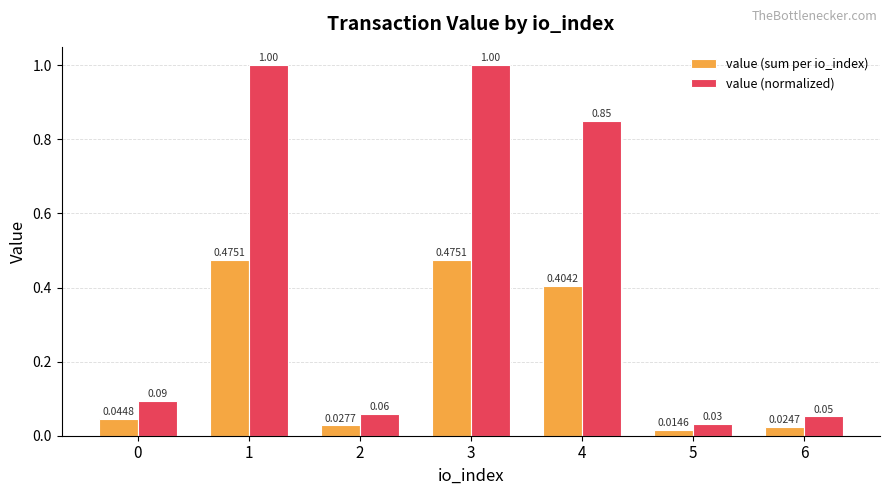

Which series changed the most between 1 and 5?

value (normalized)